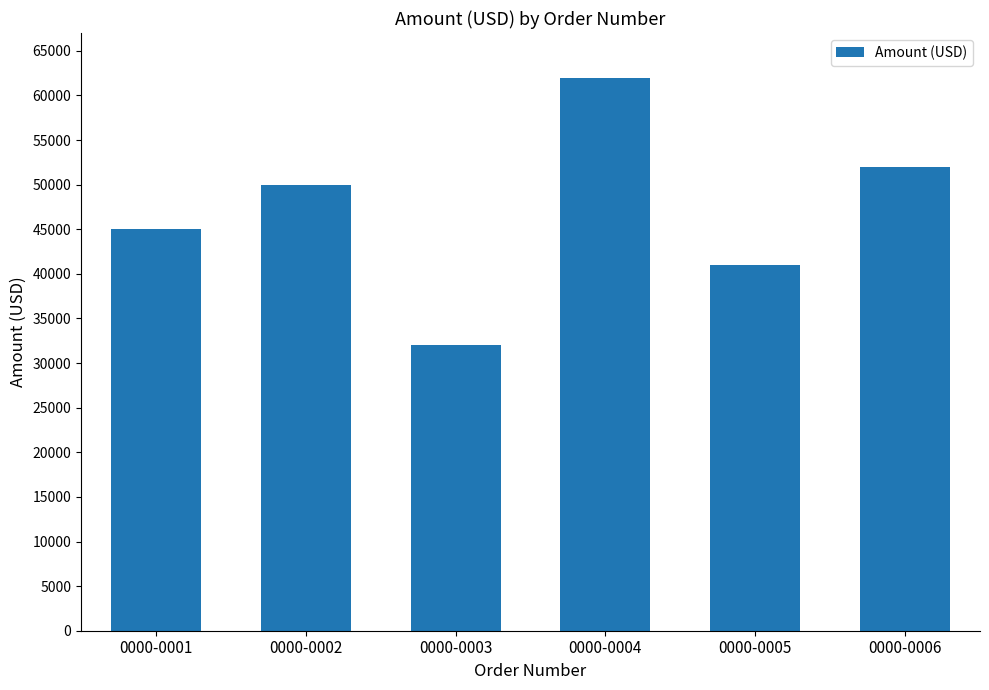

Approximately how many times larger is the value at 0000-0005 compared to 0000-0001?

0.9